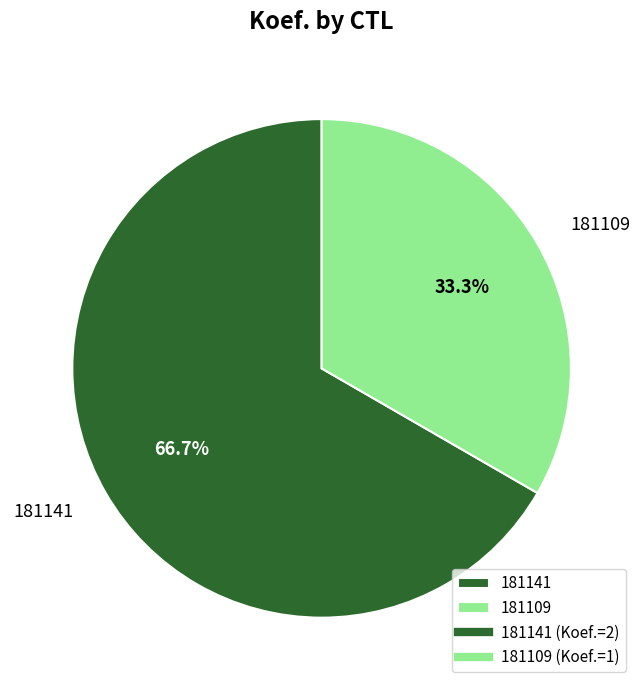

Is there a majority slice in this chart?

Yes